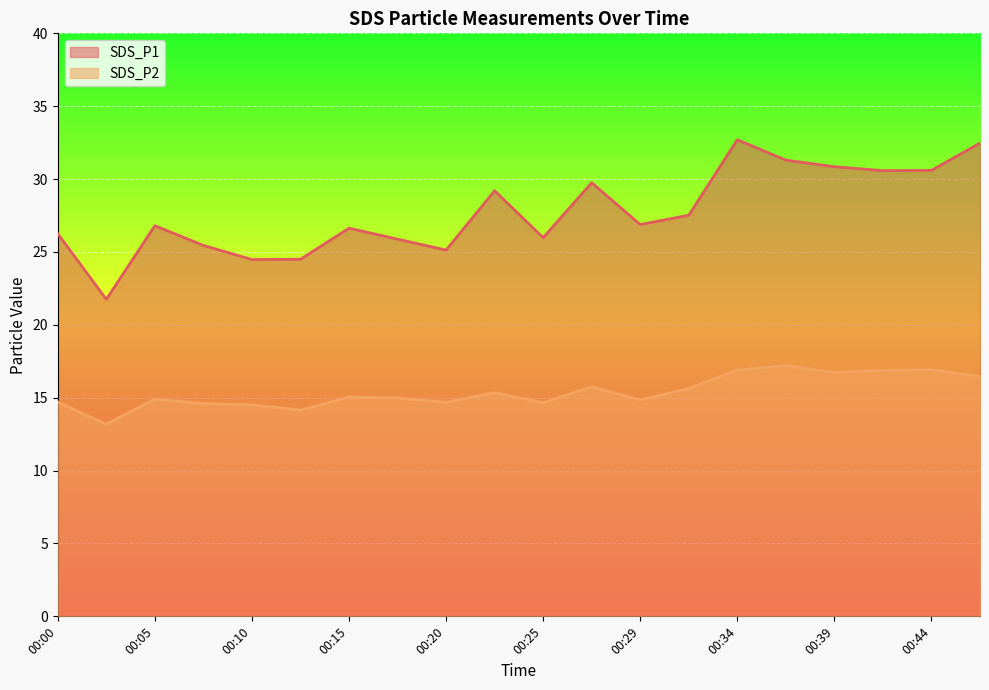

Where does the SDS_P1 series first go above 26?

00:00